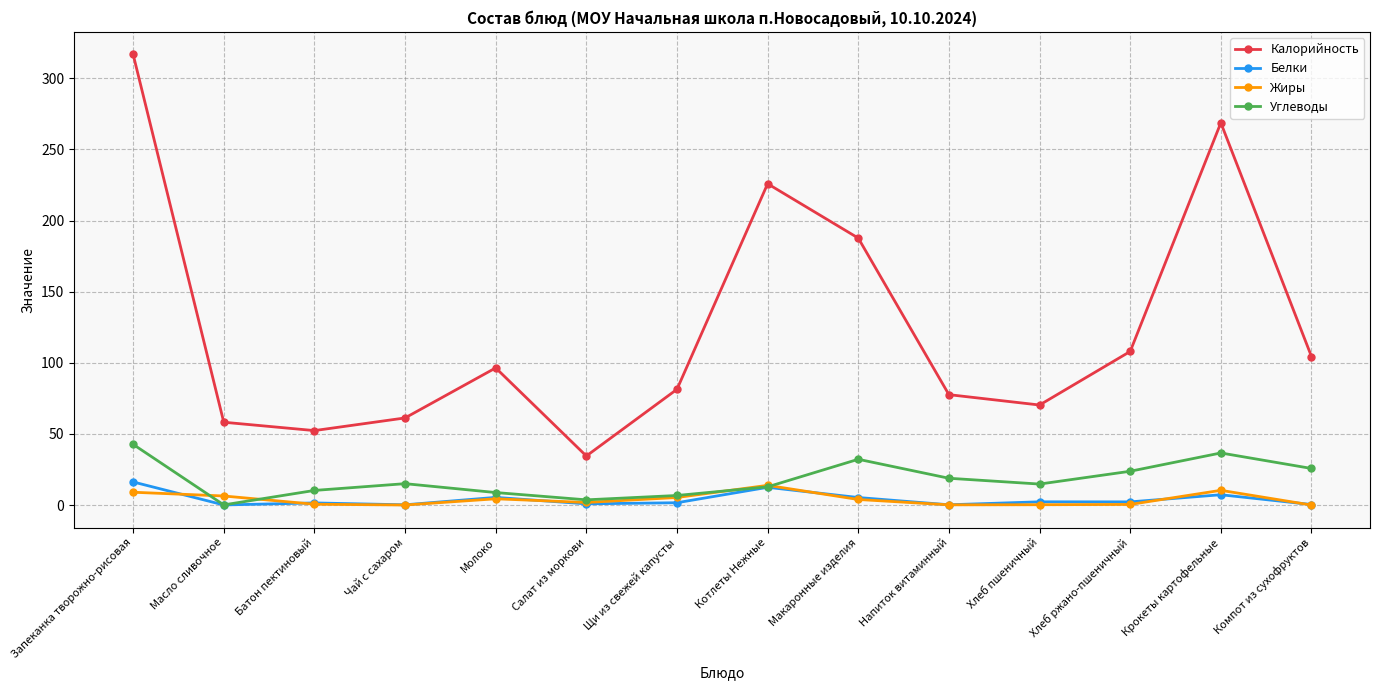

Which series has the widest spread of values?

Калорийность